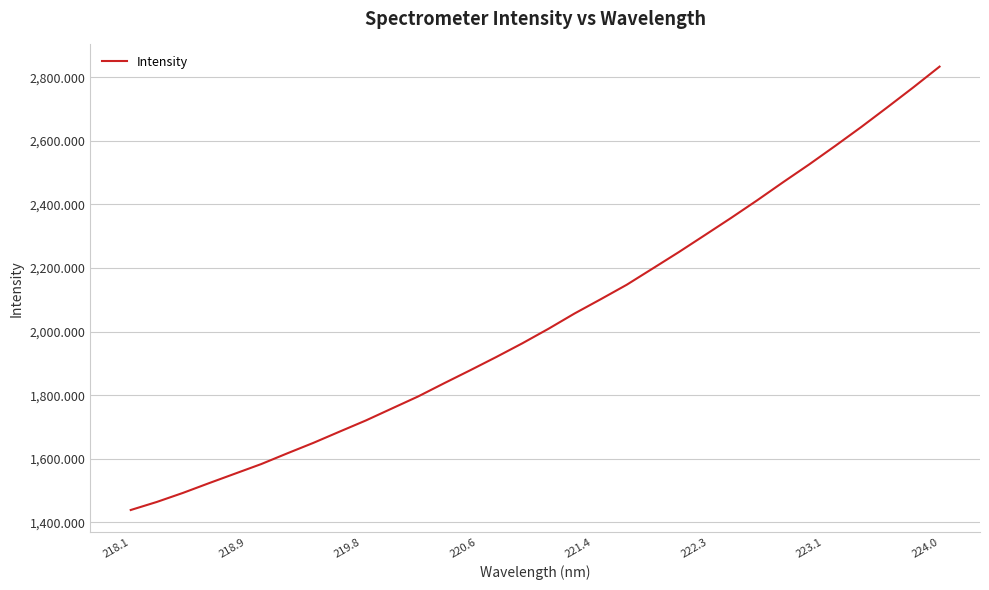

What is the greatest value displayed?

2833.2